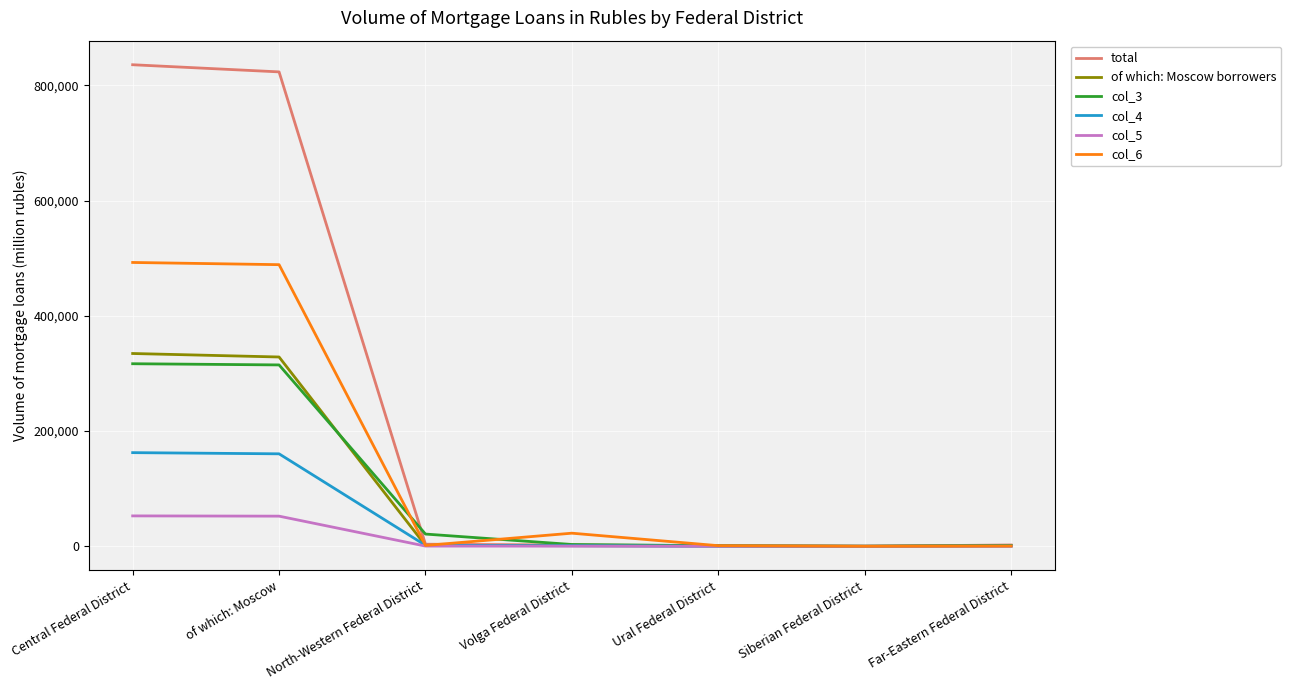

True or false: col_5 has a value of 85825 at of which: Moscow.

False